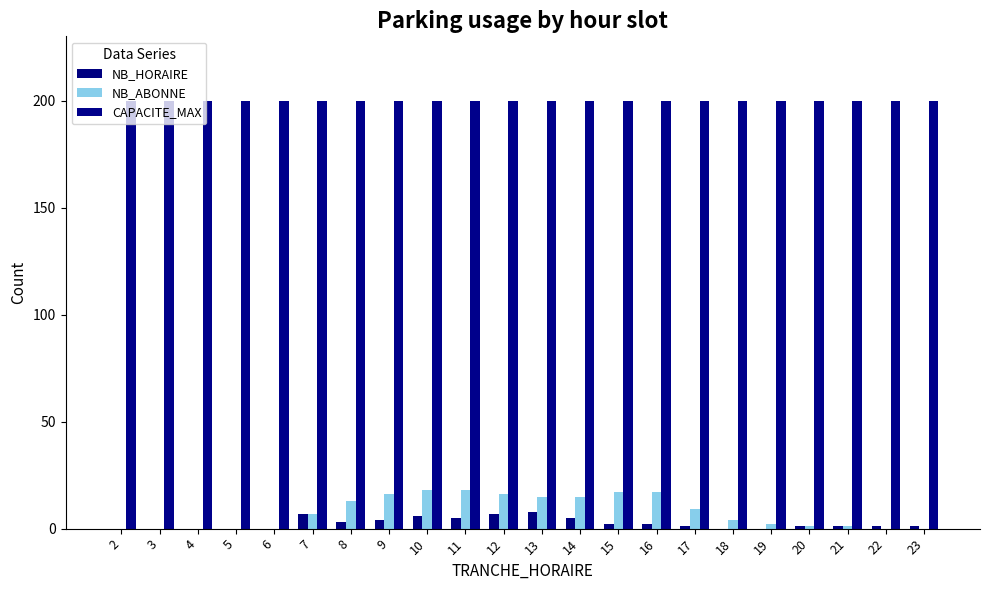

How many series are shown in this chart?

3